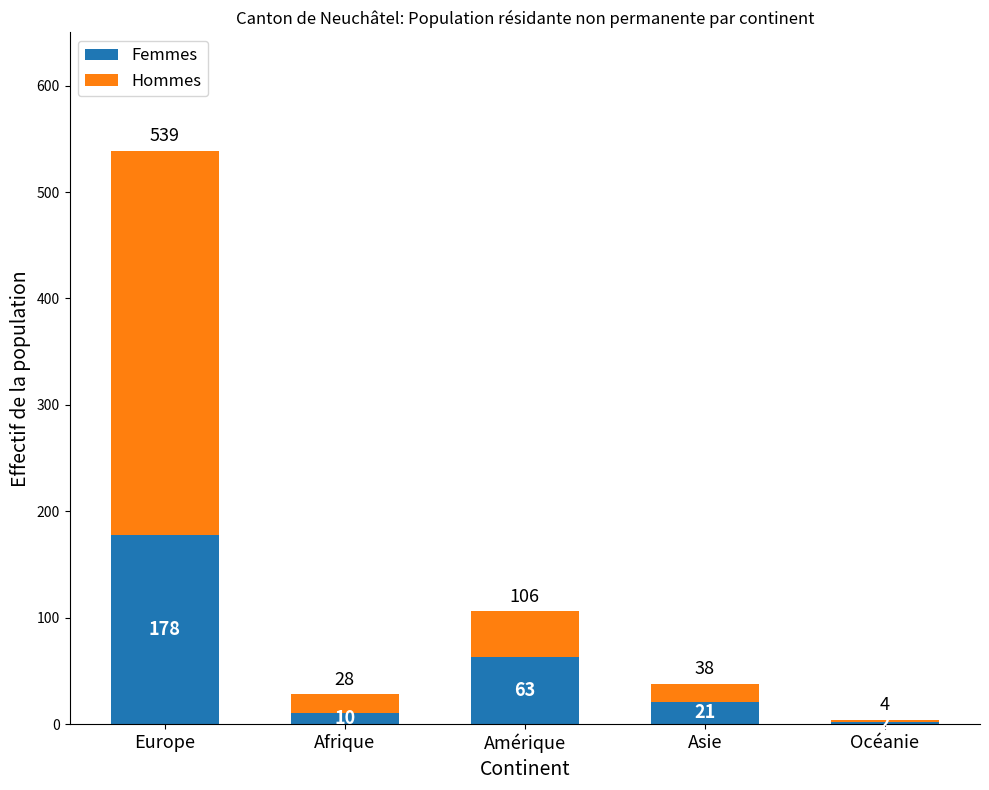

Which category has the highest value in the Femmes series?

Europe